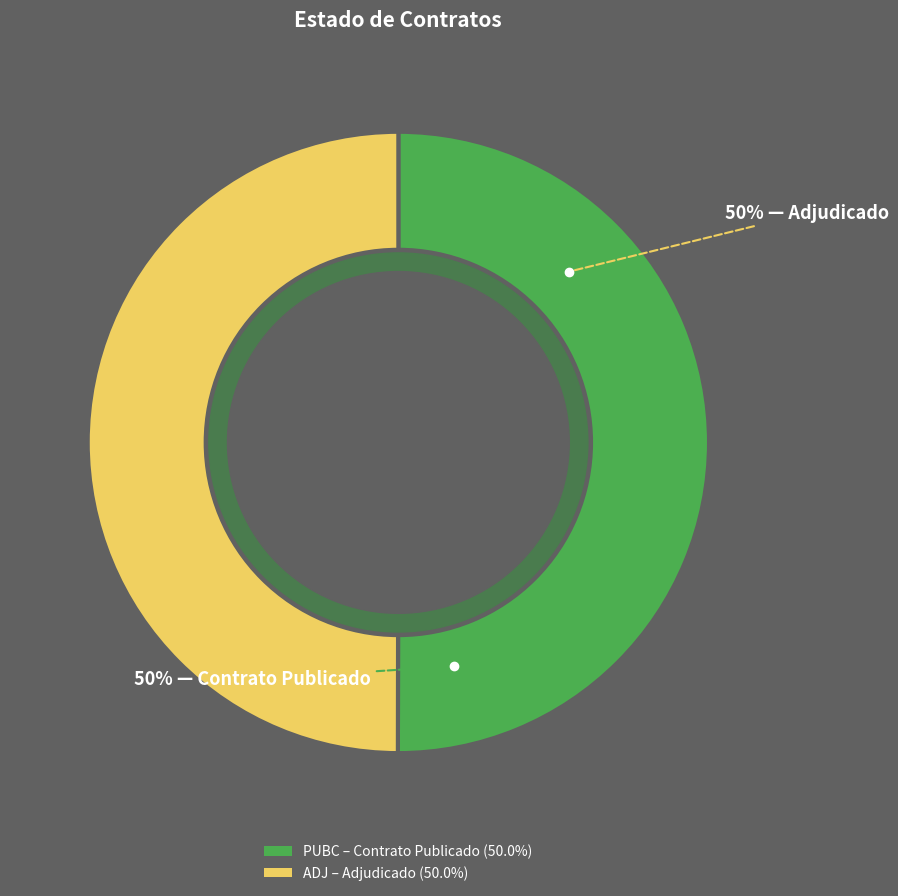

Do PUBC and ADJ together represent more than half of the pie?

Yes